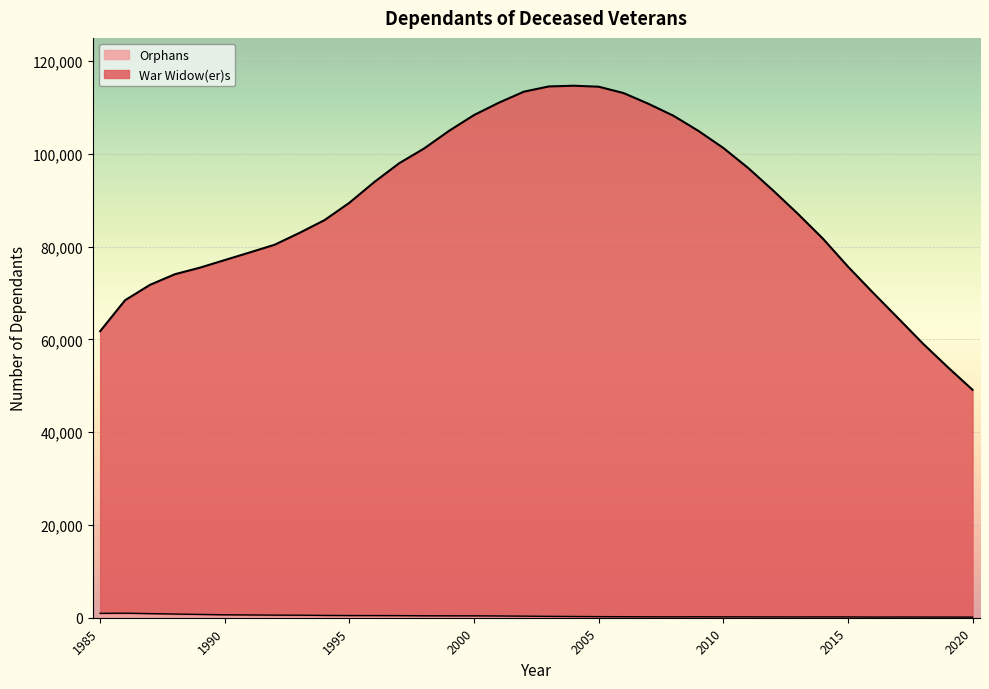

Rank the series by their maximum value, from highest to lowest.

War Widow(er)s, Orphans